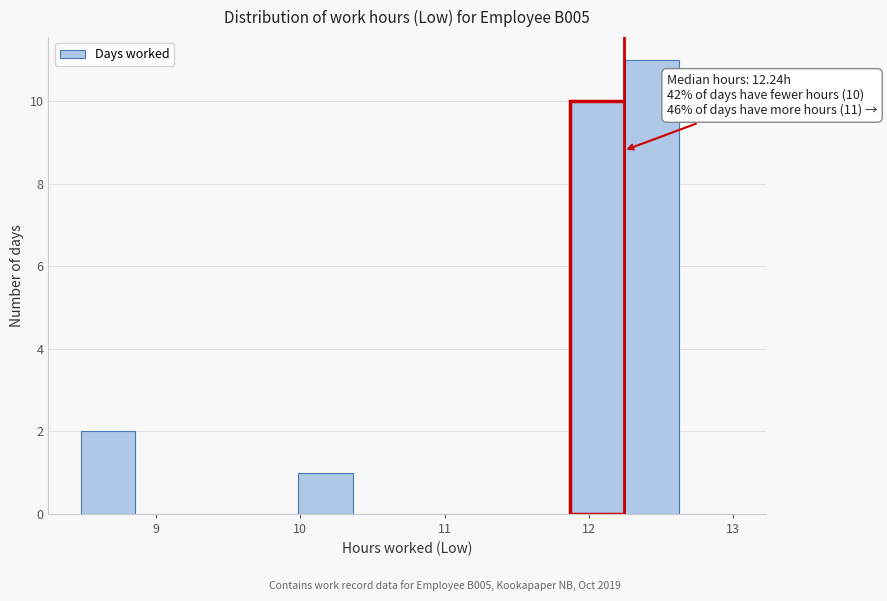

Read against the x-axis, roughly where is the centre of the tallest bar?

12.4